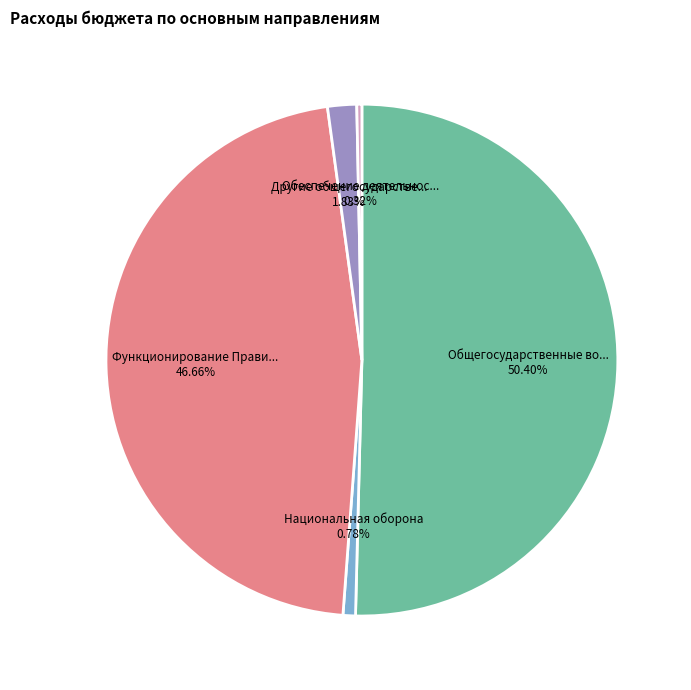

Is there a majority slice in this chart?

Yes